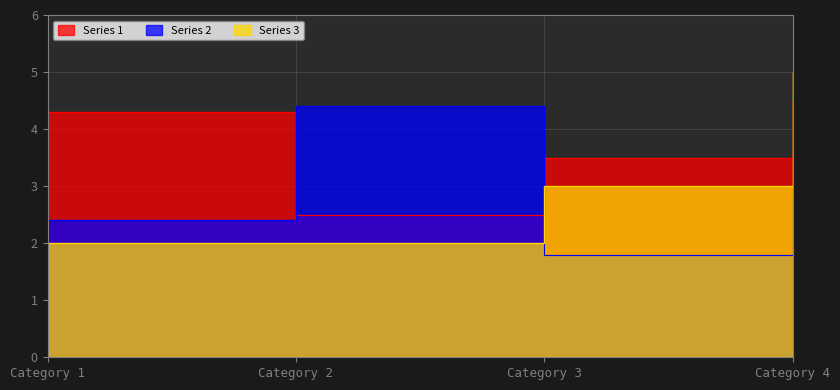

Which series has the largest total across all categories?

Series 1